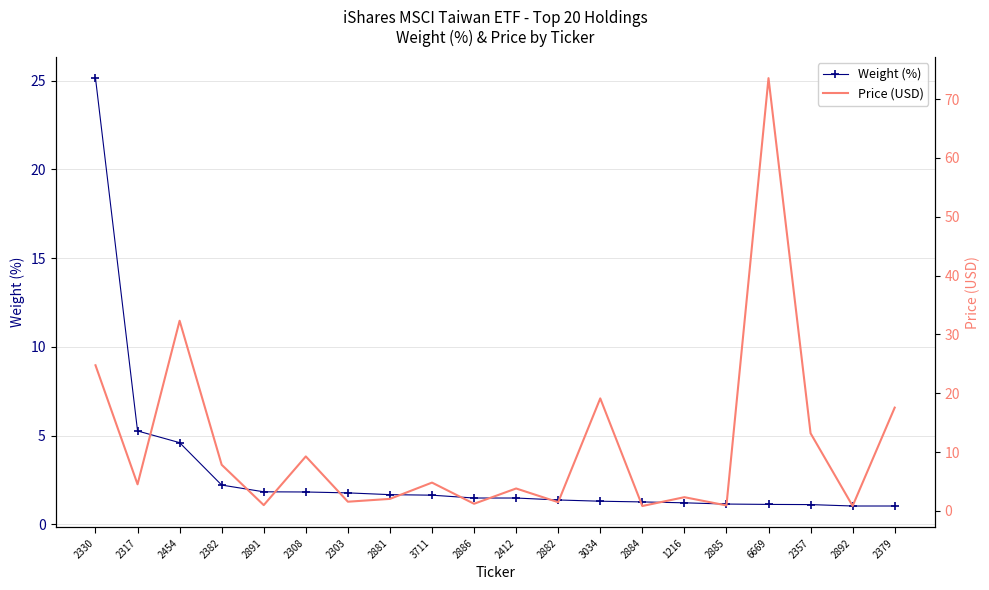

What is the label of the 8th point from the left?

2881